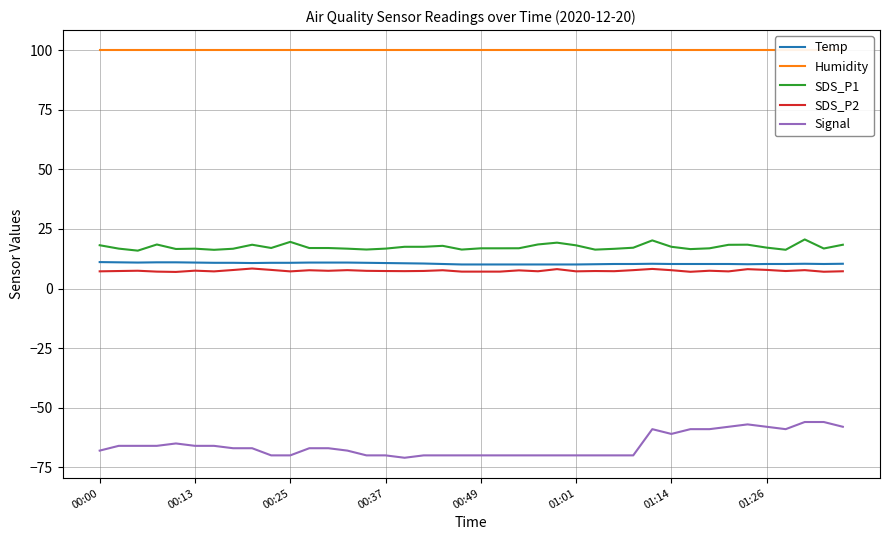

True or false: Temp and SDS_P1 cross at least once.

False